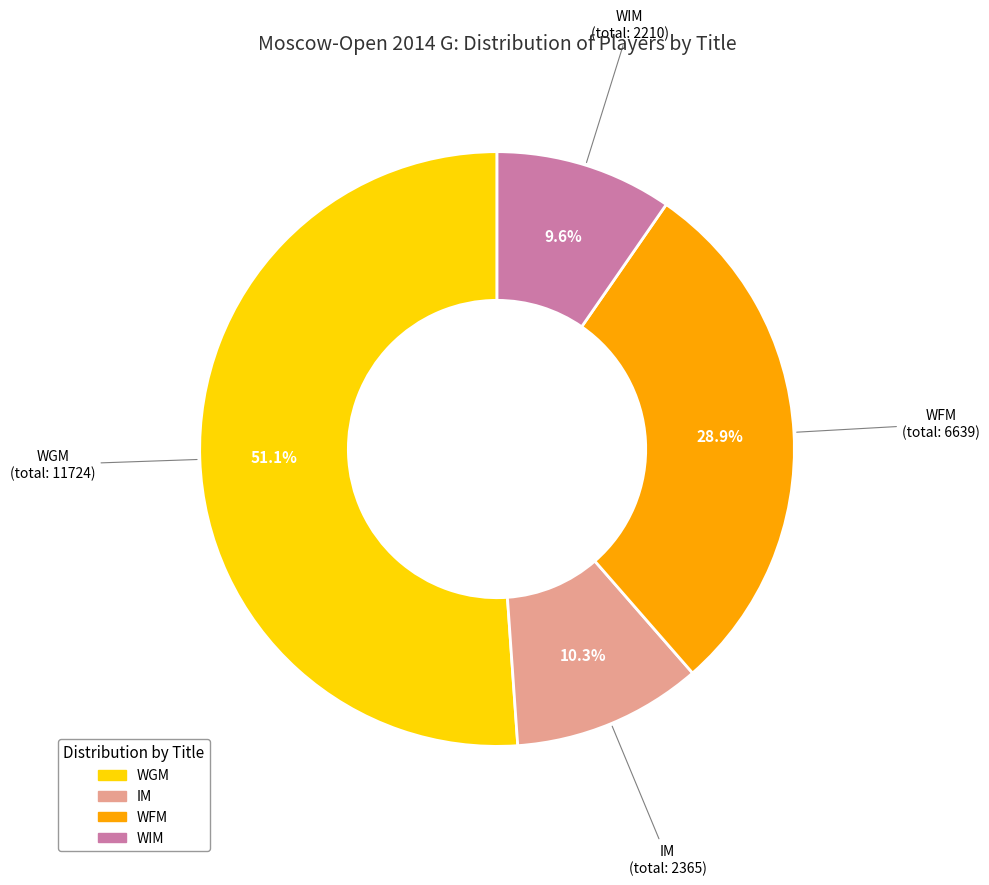

What is the largest slice in the pie chart?

WGM